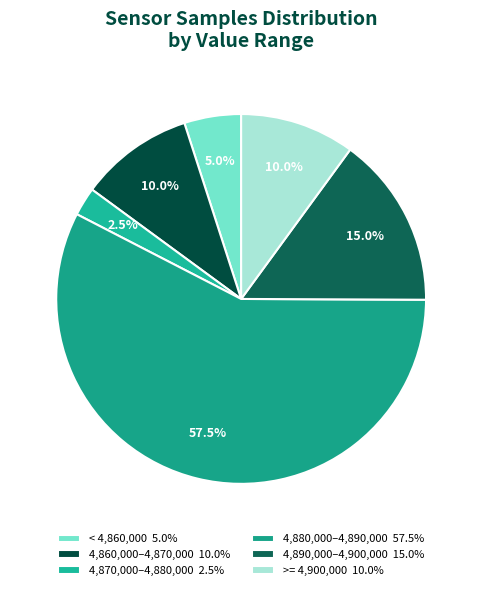

To the nearest percent, what is the average slice percentage?

17%